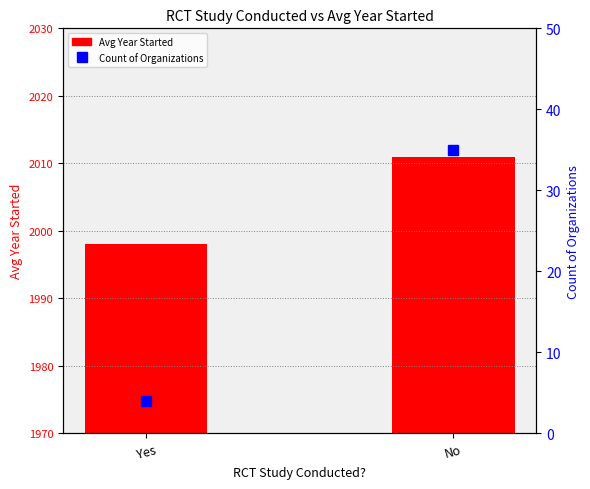

Rank the series by their maximum value, from lowest to highest.

Count of Organizations, Avg Year Started